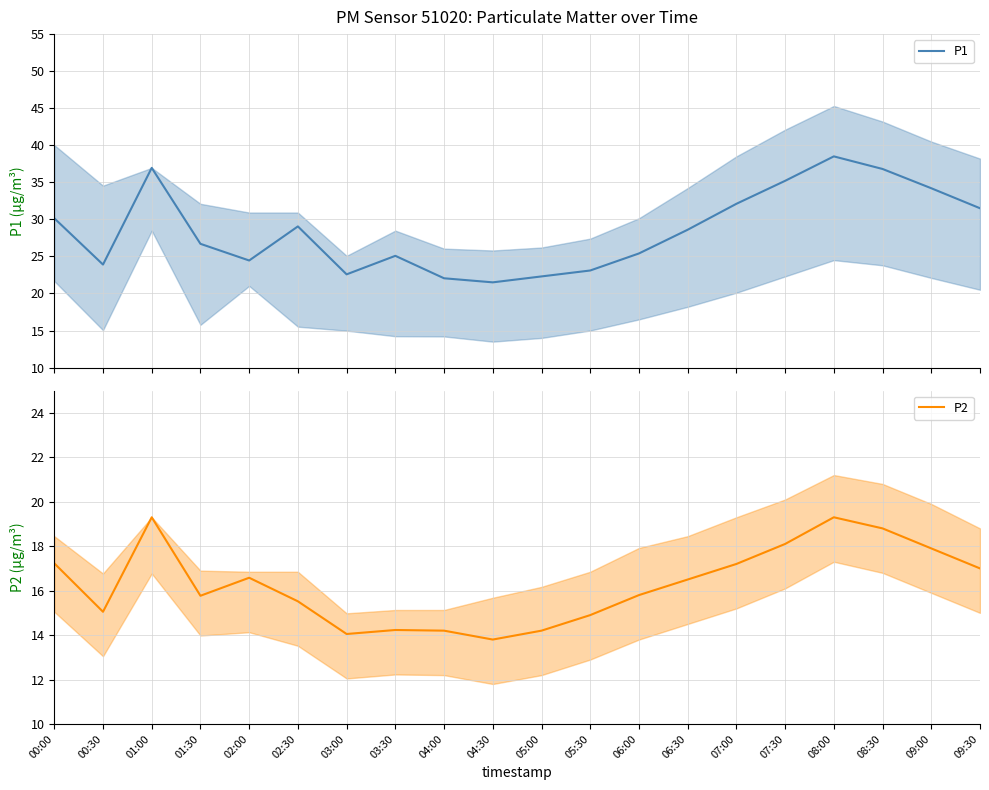

True or false: P1 has more than 1 interior local peaks.

True